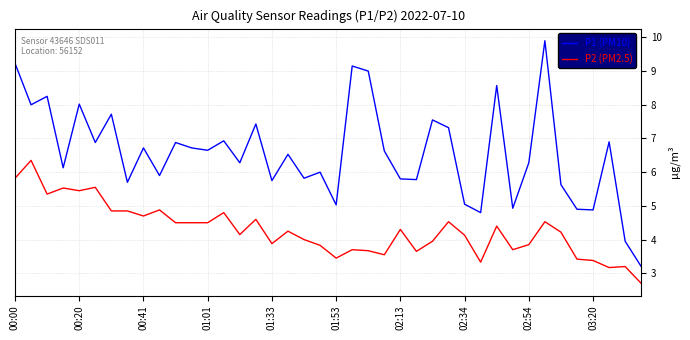

What is the difference between the maximum and minimum values in the P1 (PM10) series?

6.7